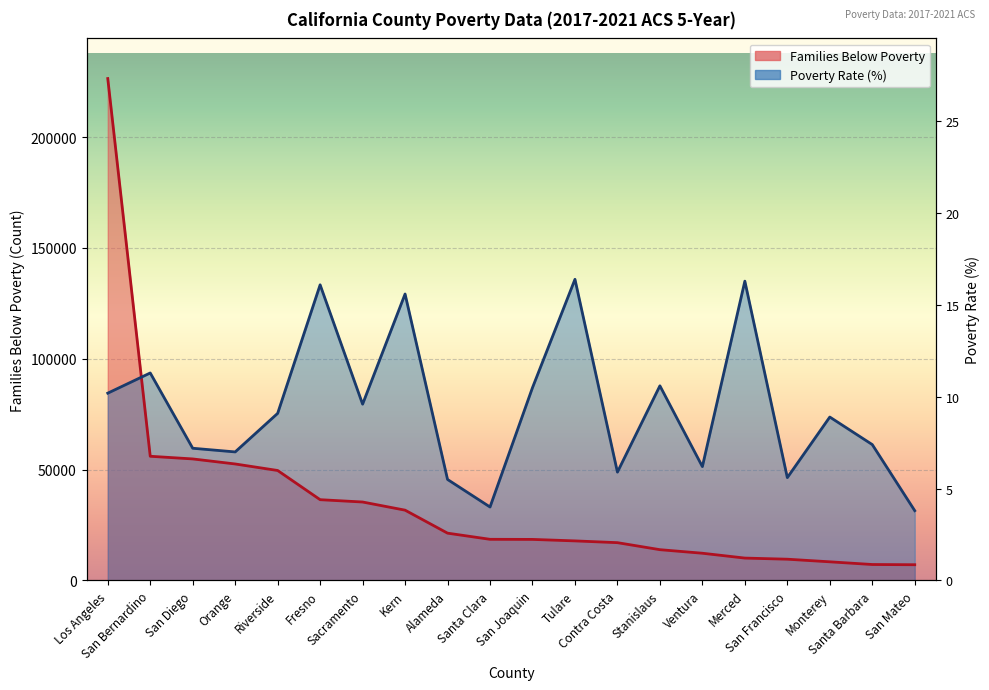

Where is Families Below Poverty nearest to the value 116753?

San Bernardino